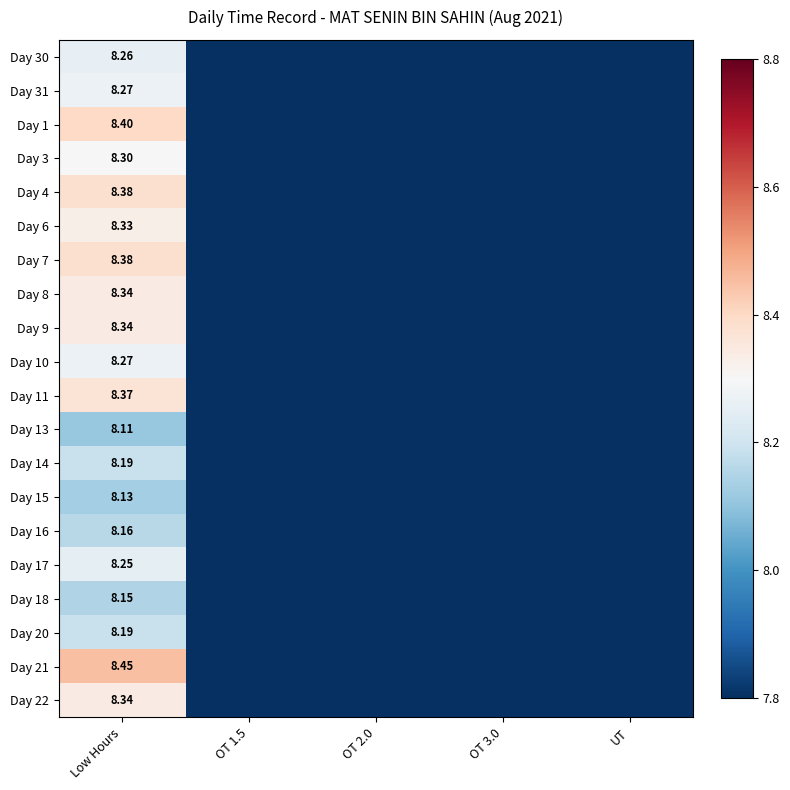

How many data points in Day 16 are above 0?

1